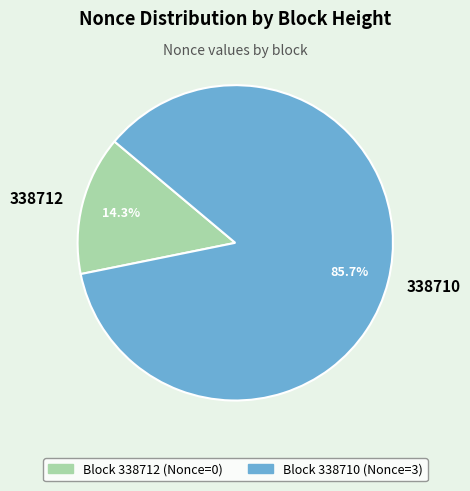

True or false: 338712 accounts for 8% of the total.

False